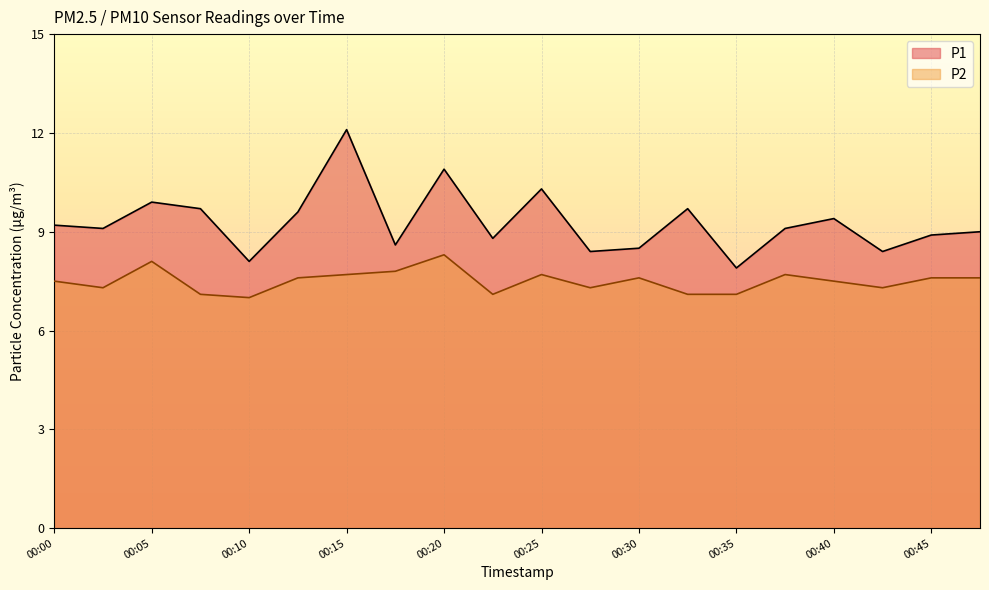

Which category has the highest value in the P1 series?

00:15